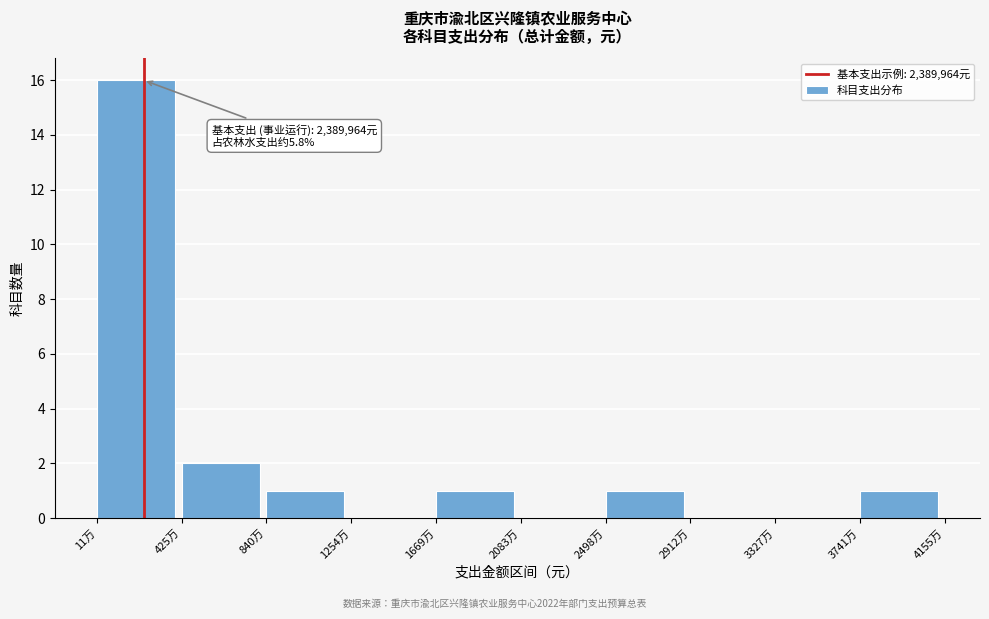

Reading left to right, list all the values displayed in this chart.

11万=16	425万=2	840万=1	1254万=0	1669万=1	2083万=0	2498万=1	2912万=0	3327万=0	3741万=1